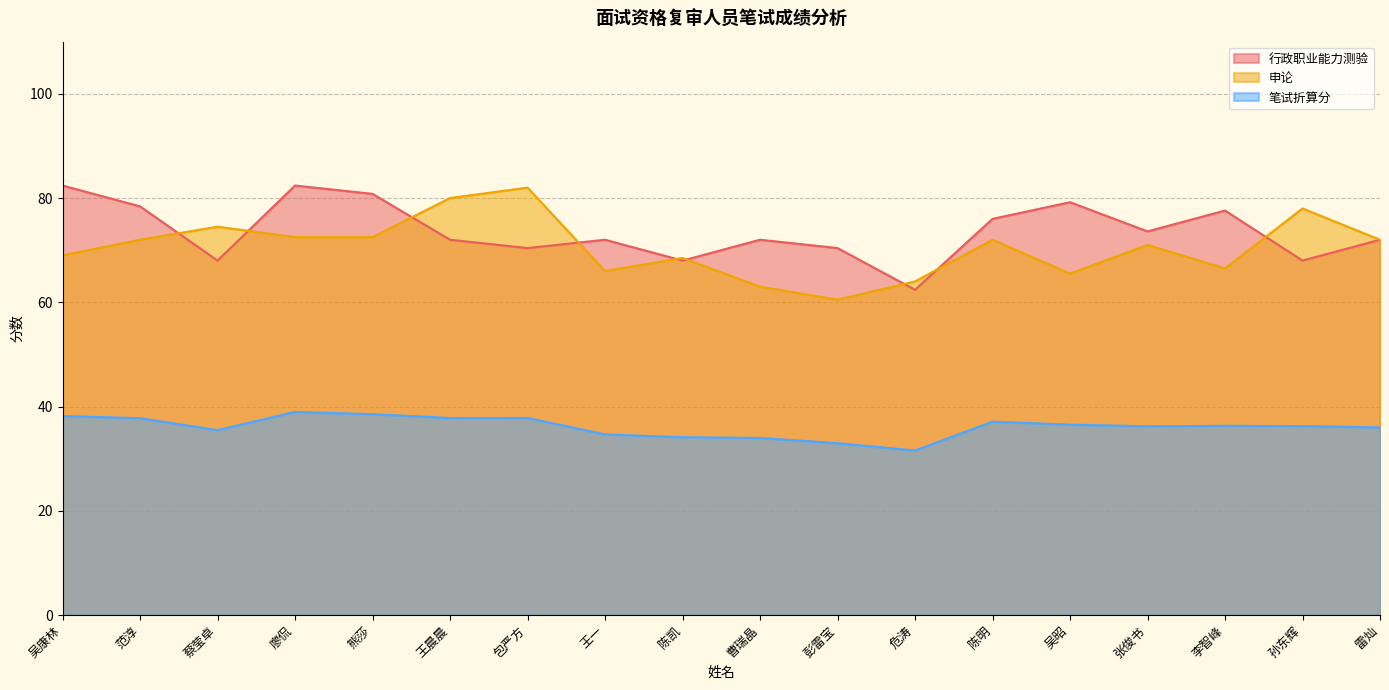

True or false: 行政职业能力测验 and 笔试折算分 intersect in this chart.

False